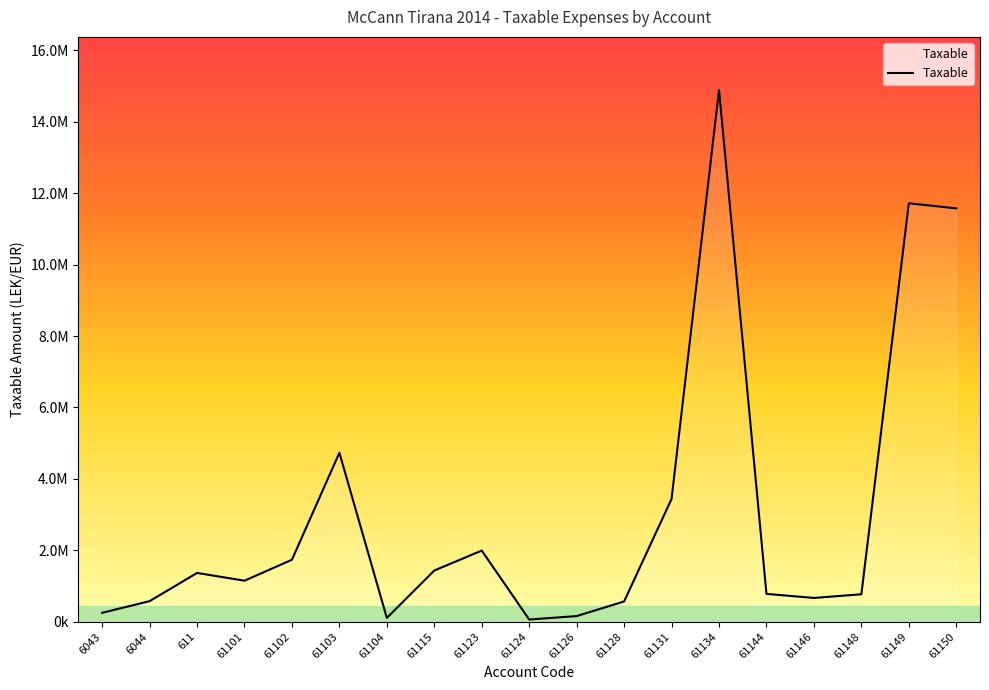

What position from the left is 61144?

15